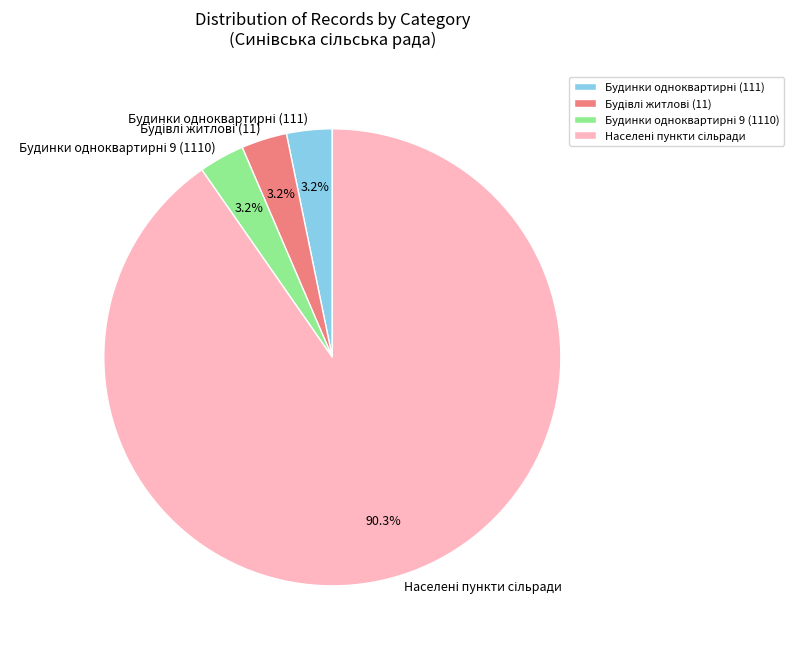

Does any single category account for the majority?

Yes